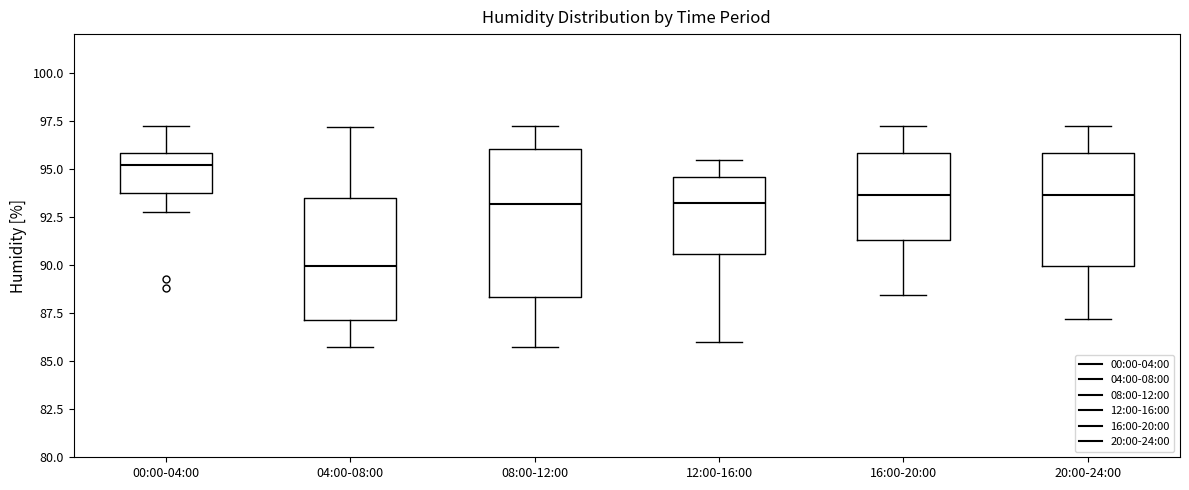

Where is the upper edge of the box for 08:00-12:00 on the y-axis? The values are not printed on the chart, so give them approximately, as read against the axis.

96.0